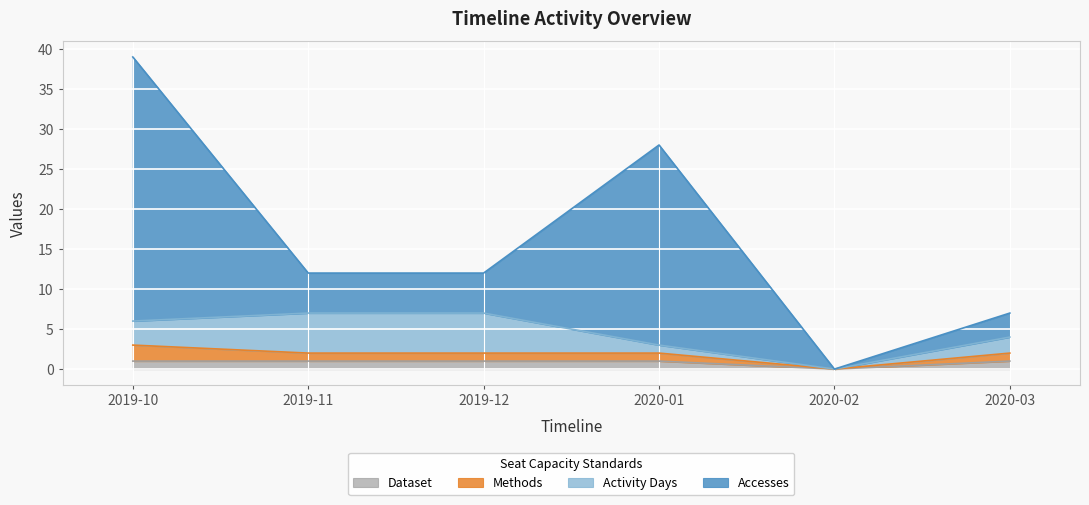

At which category does the chart reach its peak across all series?

2019-10